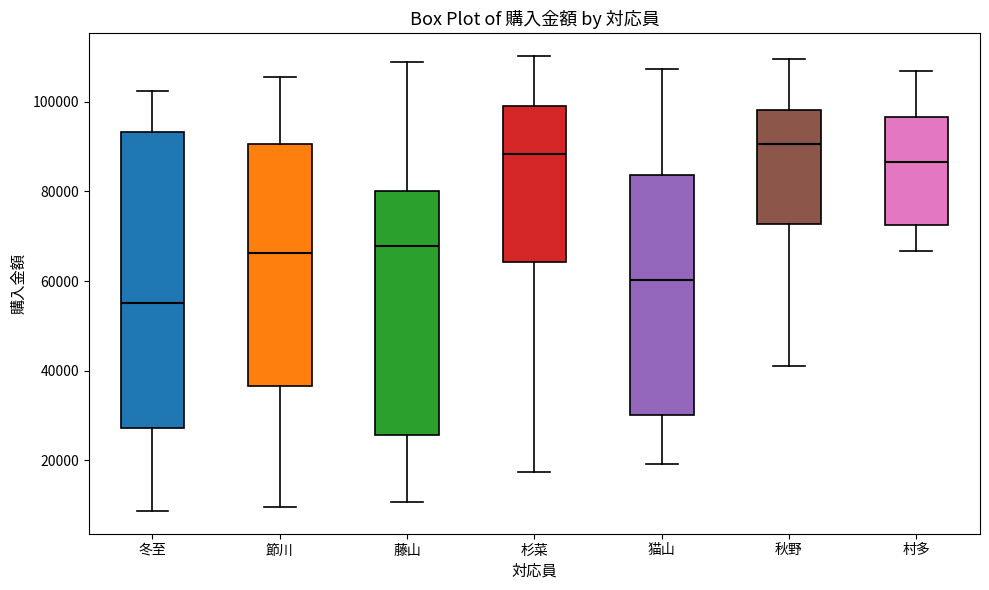

Reading left to right, read every box against the y-axis: the position of its median line, the range the box covers, and the ends of its whiskers. The values are not printed on the chart, so give them approximately, as read against the axis.

冬至: median 56000, box 28000 to 94000, whiskers 8000 to 102000
節川: median 66000, box 36000 to 90000, whiskers 10000 to 106000
藤山: median 68000, box 26000 to 80000, whiskers 10000 to 108000
杉菜: median 88000, box 64000 to 98000, whiskers 18000 to 110000
猫山: median 60000, box 30000 to 84000, whiskers 20000 to 108000
秋野: median 90000, box 72000 to 98000, whiskers 42000 to 110000
村多: median 86000, box 72000 to 96000, whiskers 66000 to 106000